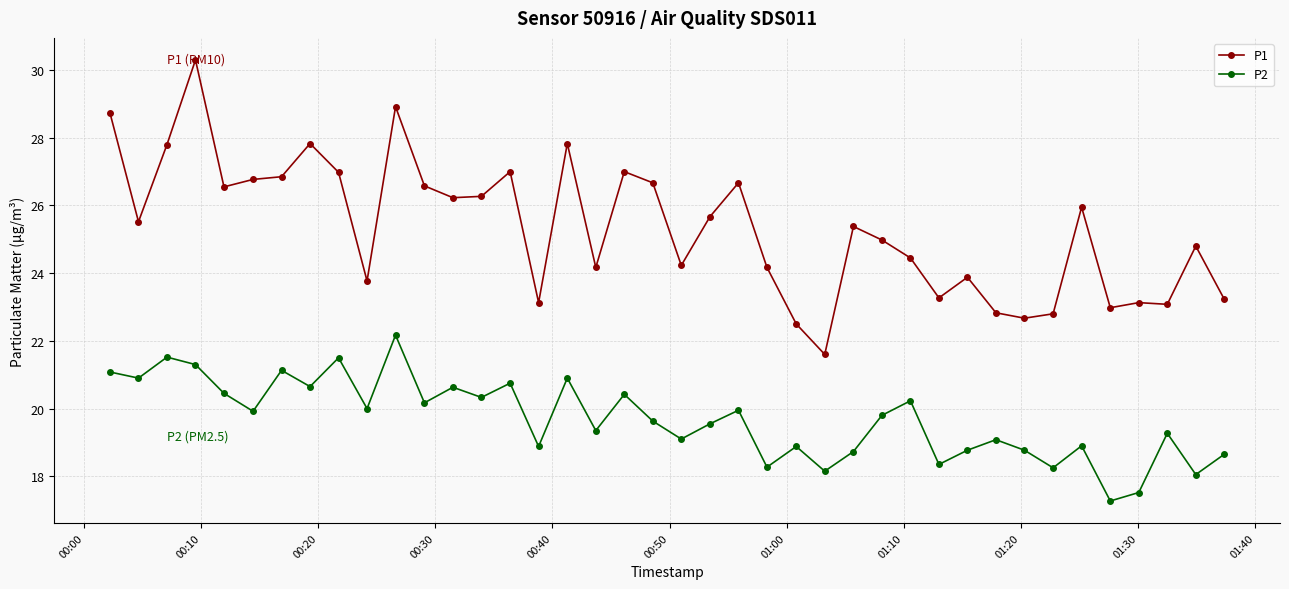

Which series has the largest total across all categories?

P1